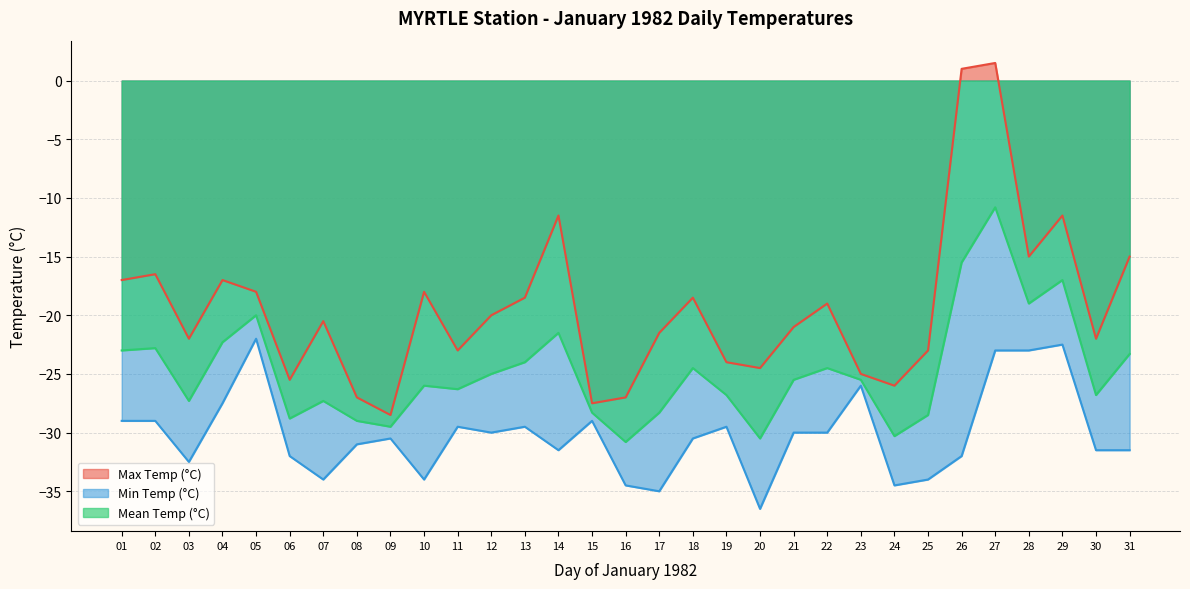

Reading left to right, what are all the values shown in this chart?

Max Temp (°C): 01=-17.0	02=-16.5	03=-22.0	04=-17.0	05=-18.0	06=-25.5	07=-20.5	08=-27.0	09=-28.5	10=-18.0	11=-23.0	12=-20.0	13=-18.5	14=-11.5	15=-27.5	16=-27.0	17=-21.5	18=-18.5	19=-24.0	20=-24.5	21=-21.0	22=-19.0	23=-25.0	24=-26.0	25=-23.0	26=1.0	27=1.5	28=-15.0	29=-11.5	30=-22.0	31=-15.0
Min Temp (°C): 01=-29.0	02=-29.0	03=-32.5	04=-27.5	05=-22.0	06=-32.0	07=-34.0	08=-31.0	09=-30.5	10=-34.0	11=-29.5	12=-30.0	13=-29.5	14=-31.5	15=-29.0	16=-34.5	17=-35.0	18=-30.5	19=-29.5	20=-36.5	21=-30.0	22=-30.0	23=-26.0	24=-34.5	25=-34.0	26=-32.0	27=-23.0	28=-23.0	29=-22.5	30=-31.5	31=-31.5
Mean Temp (°C): 01=-23.0	02=-22.8	03=-27.3	04=-22.3	05=-20.0	06=-28.8	07=-27.3	08=-29.0	09=-29.5	10=-26.0	11=-26.3	12=-25.0	13=-24.0	14=-21.5	15=-28.3	16=-30.8	17=-28.3	18=-24.5	19=-26.8	20=-30.5	21=-25.5	22=-24.5	23=-25.5	24=-30.3	25=-28.5	26=-15.5	27=-10.8	28=-19.0	29=-17.0	30=-26.8	31=-23.3